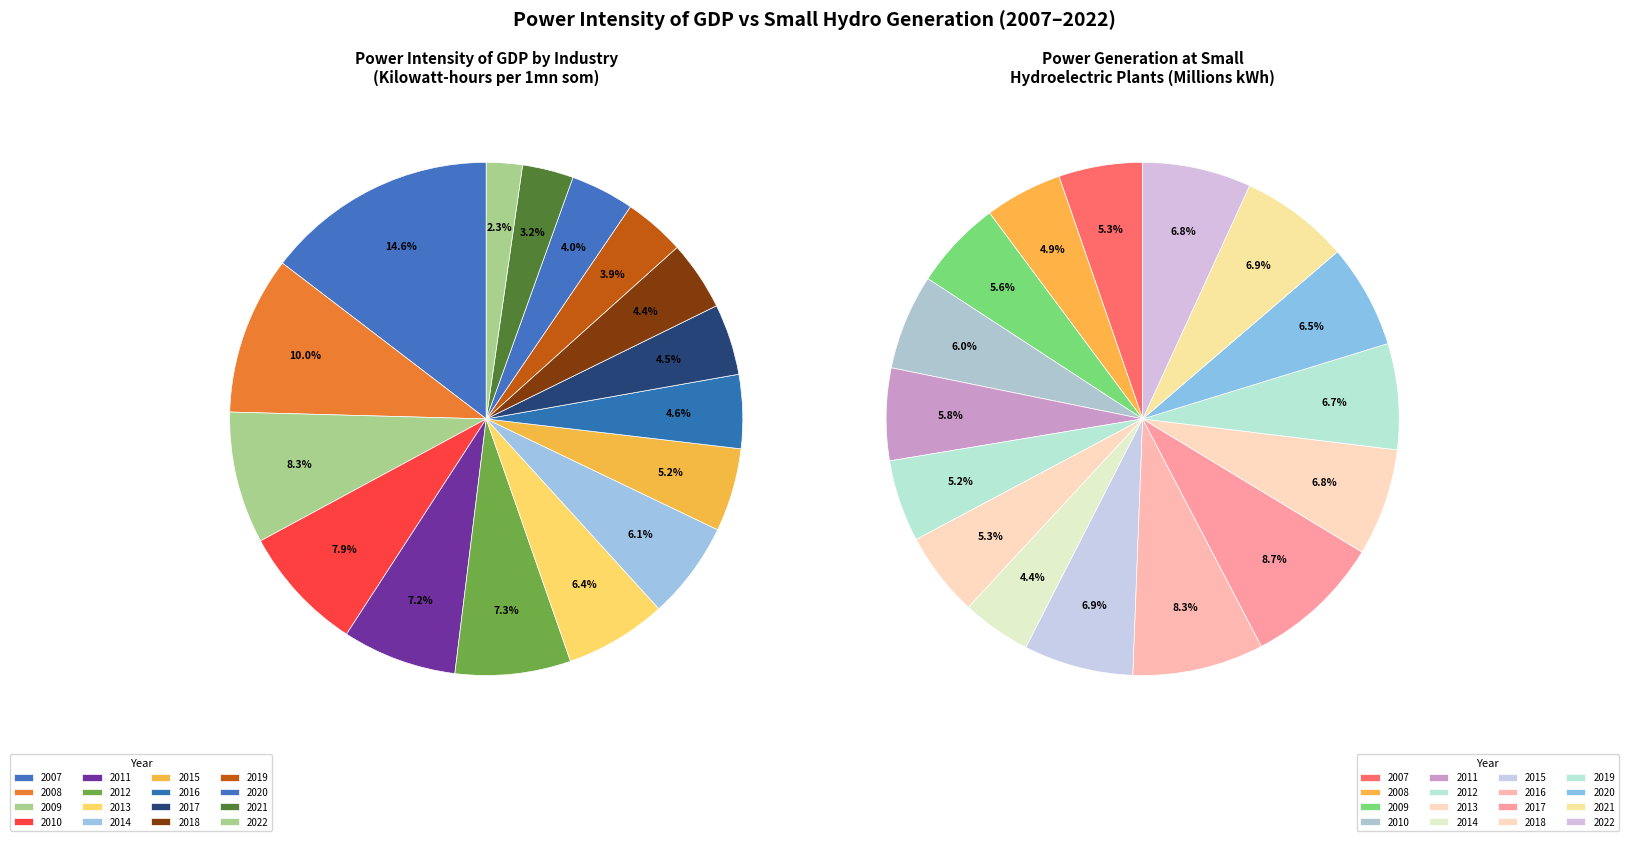

The 2019 slice represents 14% of the pie. True or false?

False